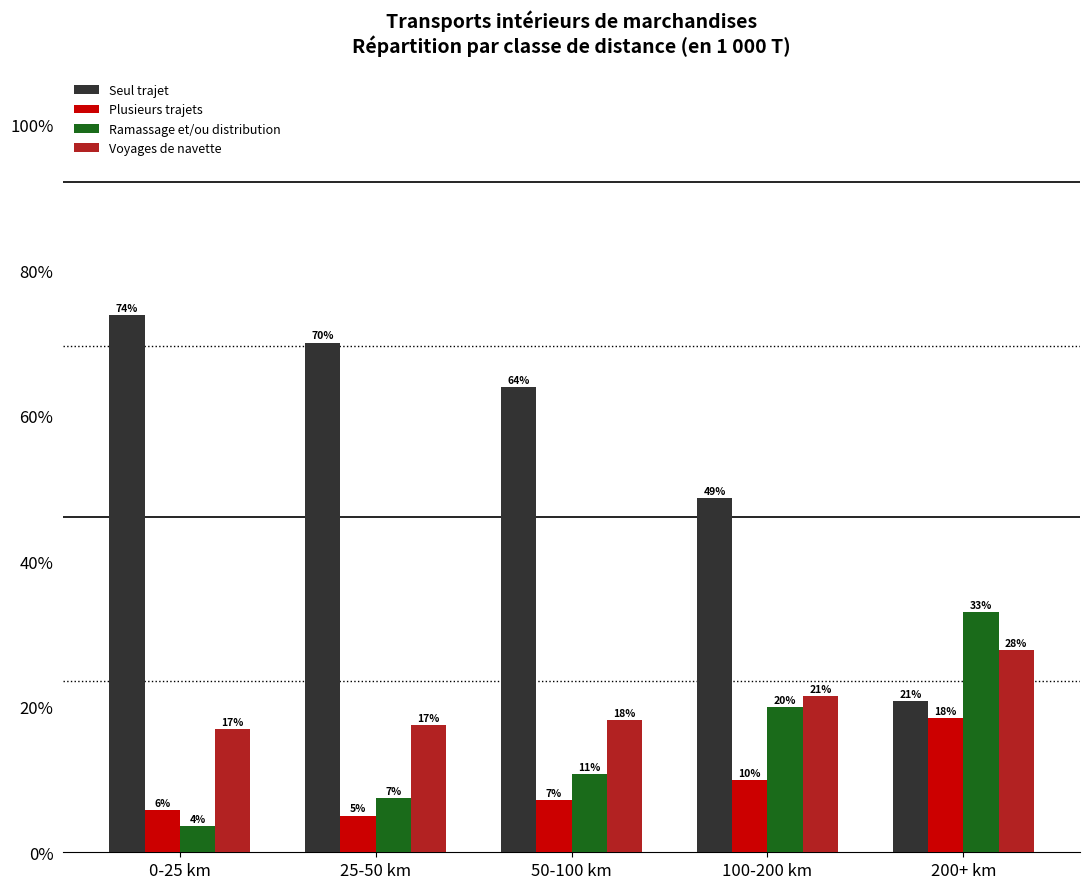

Does the chart contain stacked bars?

No